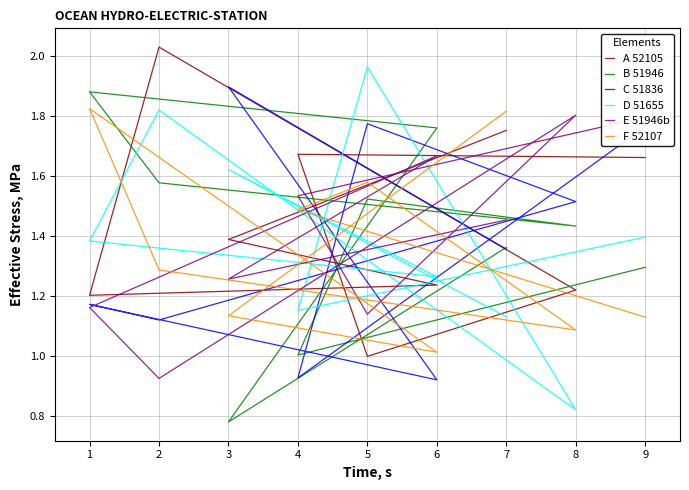

What is the difference between the maximum and second lowest values in the E 51946b series?

0.7